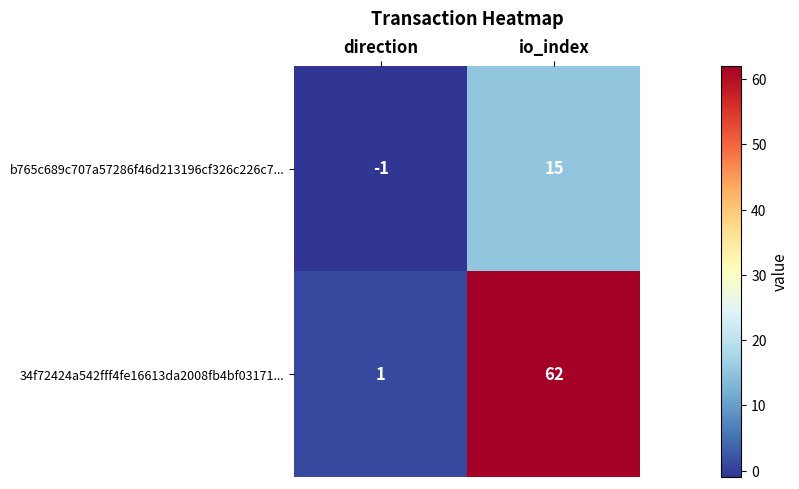

Which series has the widest spread of values?

34f72424a542fff4fe16613da2008fb4bf03171...